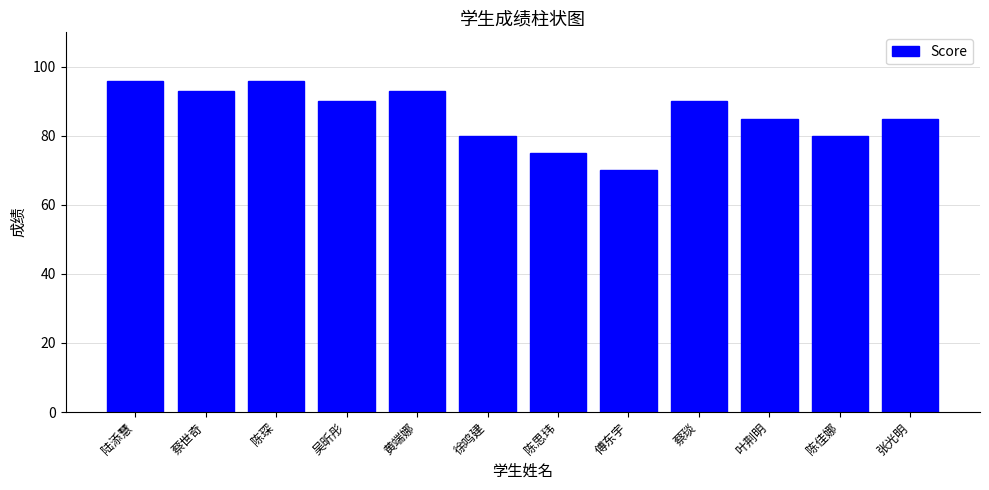

True or false: the data shows 127 at 徐鸣建.

False